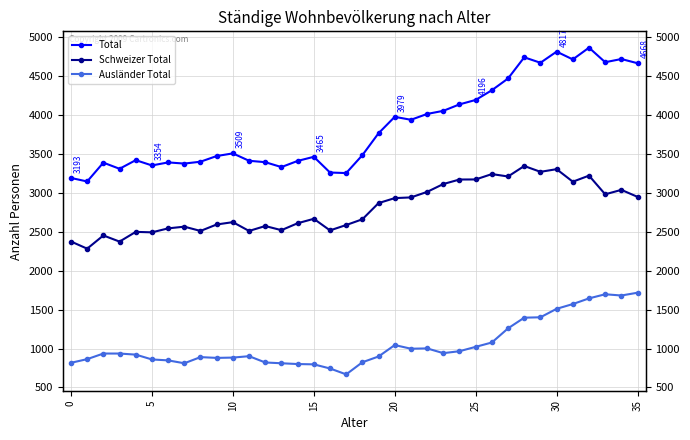

What is the difference between the maximum and minimum values in the Total series?

1720